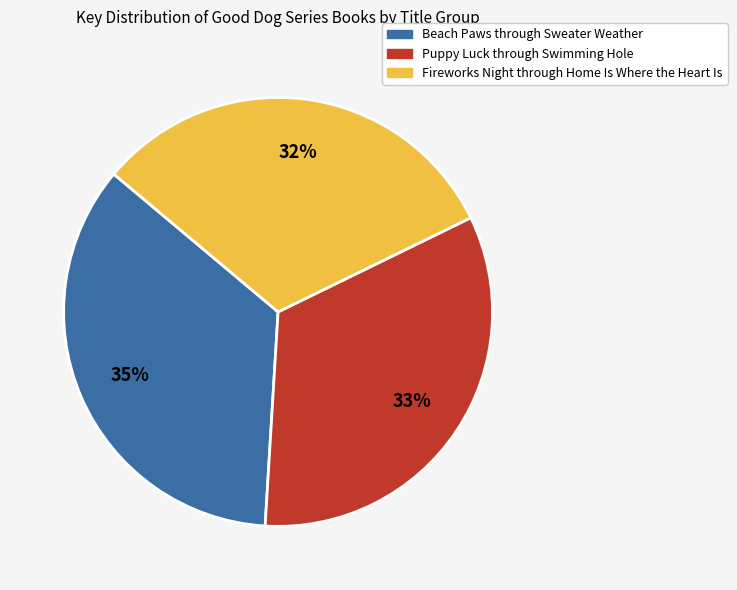

Does any single category account for the majority?

No